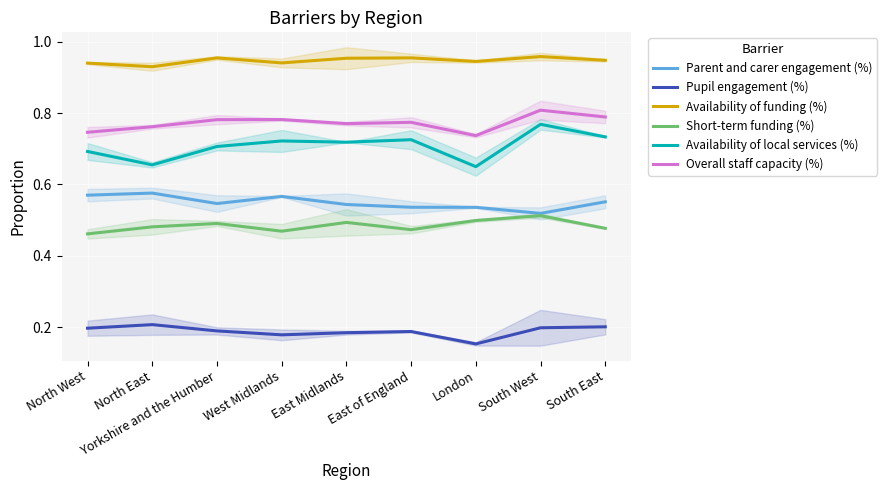

Reading right to left, transcribe all the data shown in this chart.

Parent and carer engagement (%): South East=0.6	South West=0.5	London=0.5	East of England=0.5	East Midlands=0.5	West Midlands=0.6	Yorkshire and the Humber=0.5	North East=0.6	North West=0.6
Pupil engagement (%): South East=0.2	South West=0.2	London=0.2	East of England=0.2	East Midlands=0.2	West Midlands=0.2	Yorkshire and the Humber=0.2	North East=0.2	North West=0.2
Availability of funding (%): South East=0.9	South West=1.0	London=0.9	East of England=1.0	East Midlands=1.0	West Midlands=0.9	Yorkshire and the Humber=1.0	North East=0.9	North West=0.9
Short-term funding (%): South East=0.5	South West=0.5	London=0.5	East of England=0.5	East Midlands=0.5	West Midlands=0.5	Yorkshire and the Humber=0.5	North East=0.5	North West=0.5
Availability of local services (%): South East=0.7	South West=0.8	London=0.6	East of England=0.7	East Midlands=0.7	West Midlands=0.7	Yorkshire and the Humber=0.7	North East=0.7	North West=0.7
Overall staff capacity (%): South East=0.8	South West=0.8	London=0.7	East of England=0.8	East Midlands=0.8	West Midlands=0.8	Yorkshire and the Humber=0.8	North East=0.8	North West=0.7